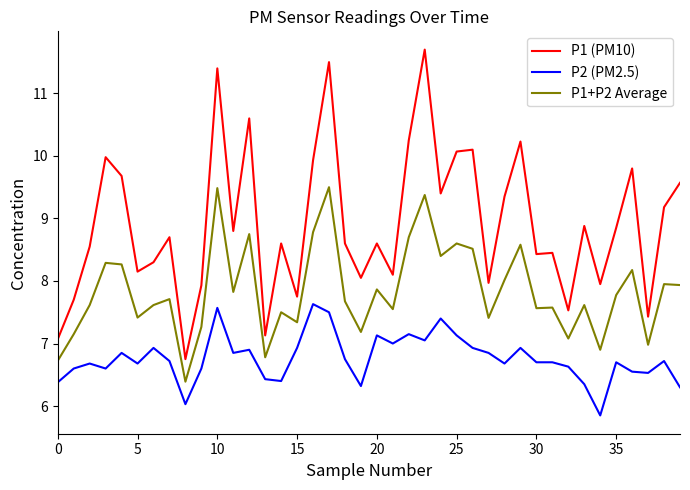

Rank the series by their average value, from lowest to highest.

P2 (PM2.5), P1+P2 Average, P1 (PM10)